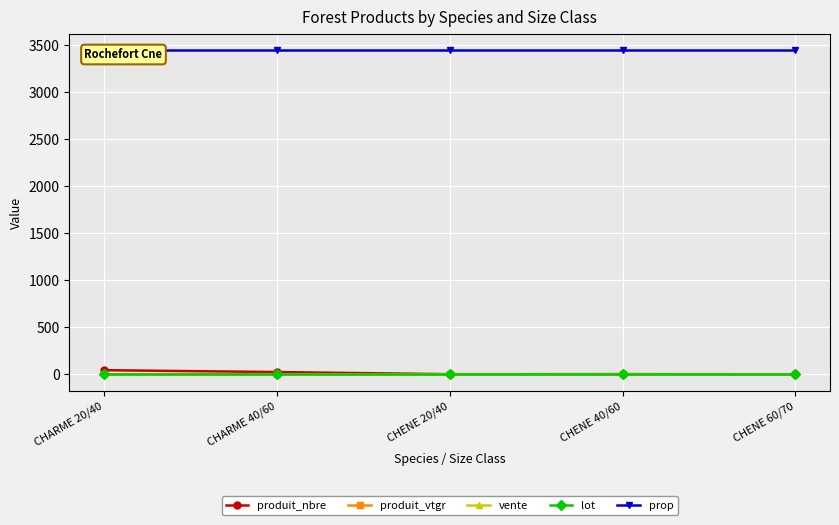

How many categories are shown in the chart?

5